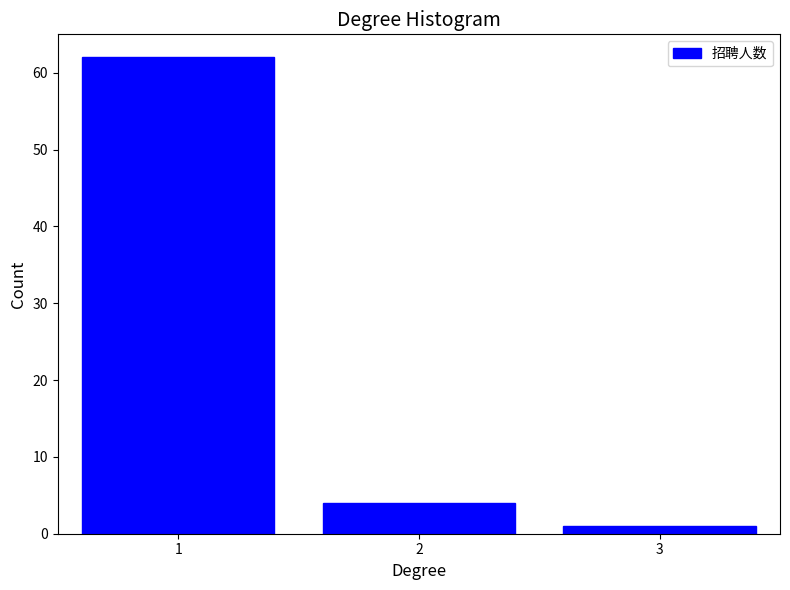

Reading right to left, extract all data points from this chart.

1	4	62